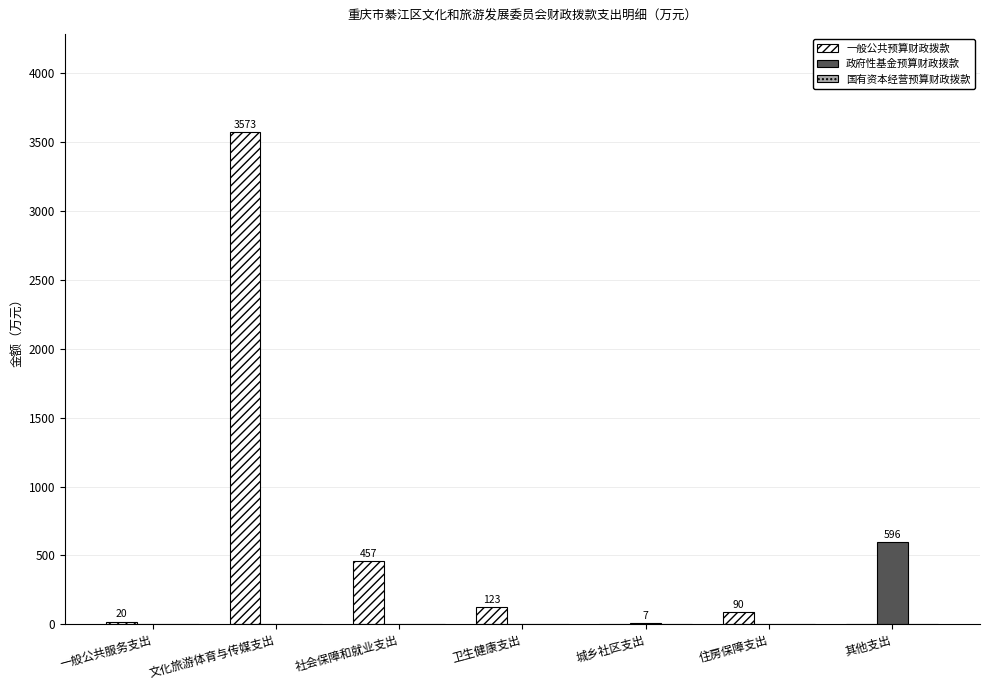

Is it true that 政府性基金预算财政拨款 equals 382.0 at 卫生健康支出?

False